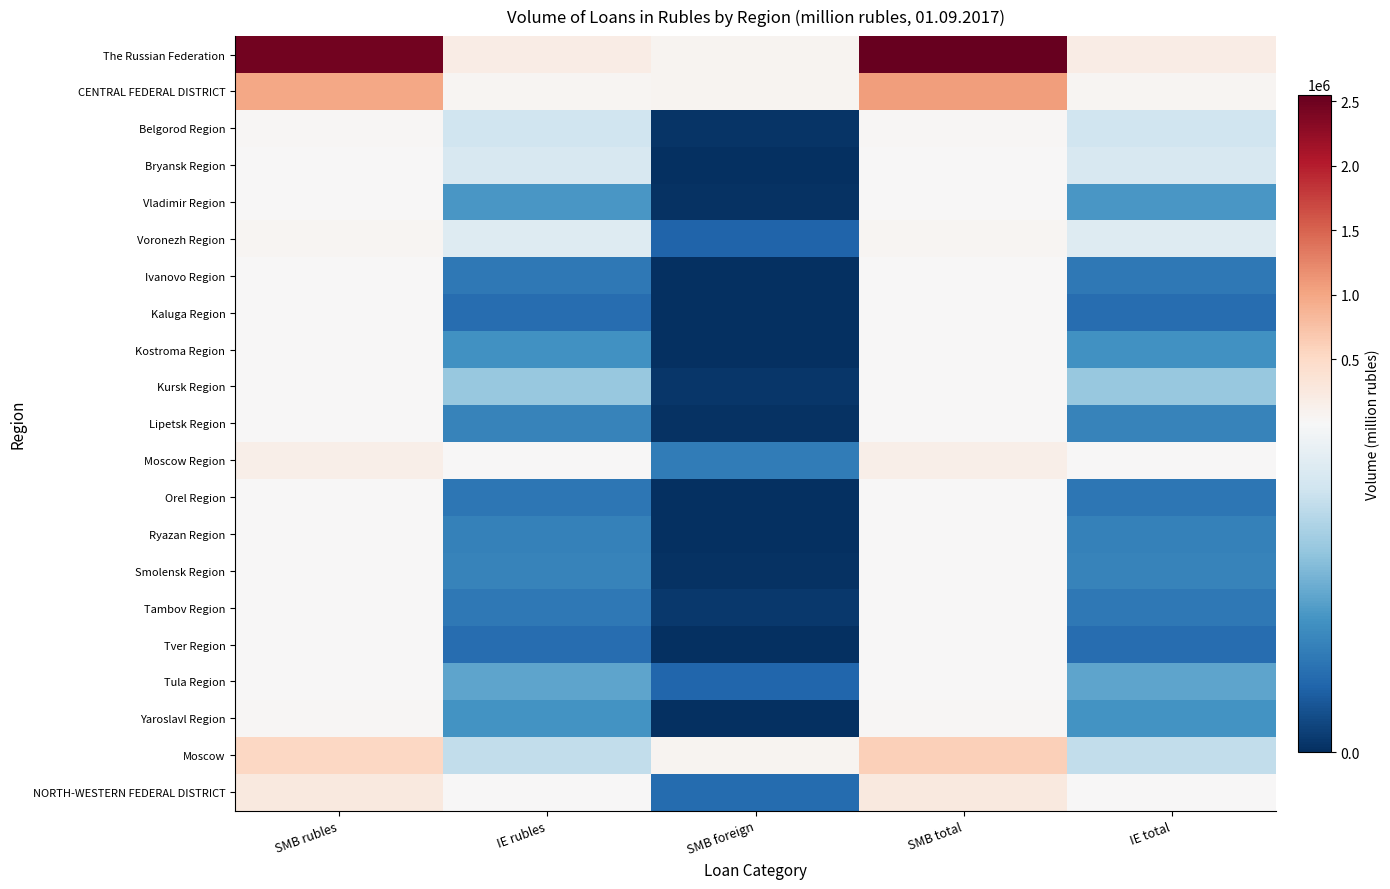

Reading left to right, extract all data points from this chart.

The Russian Federation: SMB rubles=2468099	IE rubles=199434	SMB foreign=83238	SMB total=2551337	IE total=199434
CENTRAL FEDERAL DISTRICT: SMB rubles=990017	IE rubles=45234	SMB foreign=75830	SMB total=1065846	IE total=45234
Belgorod Region: SMB rubles=25996	IE rubles=4086	SMB foreign=115	SMB total=26111	IE total=4086
Bryansk Region: SMB rubles=17761	IE rubles=4269	SMB foreign=0	SMB total=17761	IE total=4269
Vladimir Region: SMB rubles=18378	IE rubles=2128	SMB foreign=46	SMB total=18423	IE total=2128
Voronezh Region: SMB rubles=47144	IE rubles=4421	SMB foreign=1020	SMB total=48164	IE total=4421
Ivanovo Region: SMB rubles=11778	IE rubles=1456	SMB foreign=0	SMB total=11778	IE total=1456
Kaluga Region: SMB rubles=13210	IE rubles=1199	SMB foreign=0	SMB total=13210	IE total=1199
Kostroma Region: SMB rubles=9232	IE rubles=1997	SMB foreign=0	SMB total=9232	IE total=1997
Kursk Region: SMB rubles=15265	IE rubles=3145	SMB foreign=157	SMB total=15422	IE total=3145
Lipetsk Region: SMB rubles=18831	IE rubles=1709	SMB foreign=47	SMB total=18878	IE total=1709
Moscow Region: SMB rubles=159160	IE rubles=5091	SMB foreign=1515	SMB total=160674	IE total=5091
Orel Region: SMB rubles=11155	IE rubles=1417	SMB foreign=0	SMB total=11155	IE total=1417
Ryazan Region: SMB rubles=14545	IE rubles=1665	SMB foreign=0	SMB total=14545	IE total=1665
Smolensk Region: SMB rubles=13289	IE rubles=1678	SMB foreign=42	SMB total=13330	IE total=1678
Tambov Region: SMB rubles=13789	IE rubles=1469	SMB foreign=176	SMB total=13965	IE total=1469
Tver Region: SMB rubles=10147	IE rubles=1198	SMB foreign=0	SMB total=10147	IE total=1198
Tula Region: SMB rubles=23703	IE rubles=2418	SMB foreign=1036	SMB total=24738	IE total=2418
Yaroslavl Region: SMB rubles=31504	IE rubles=2061	SMB foreign=0	SMB total=31504	IE total=2061
Moscow: SMB rubles=535130	IE rubles=3828	SMB foreign=71678	SMB total=606808	IE total=3828
NORTH-WESTERN FEDERAL DISTRICT: SMB rubles=255955	IE rubles=15510	SMB foreign=1168	SMB total=257123	IE total=15510